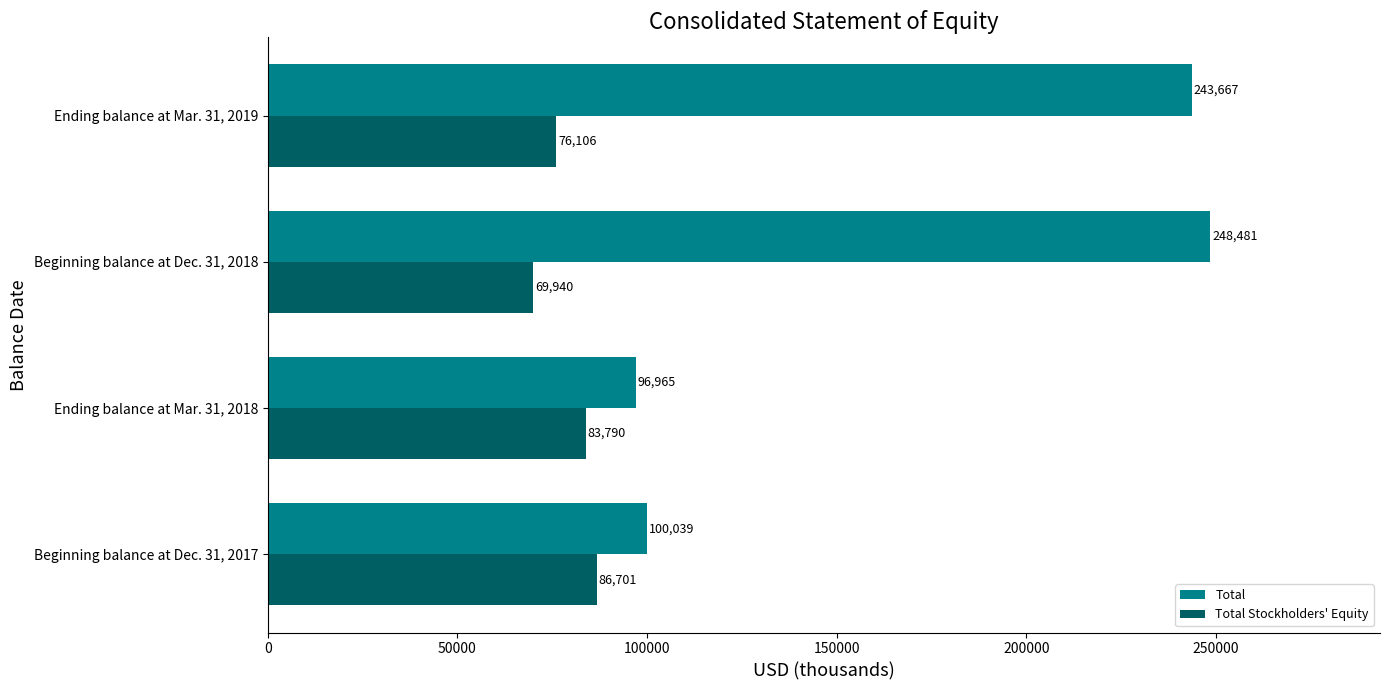

At which category is the sum across all series the highest?

Ending balance at Mar. 31, 2019